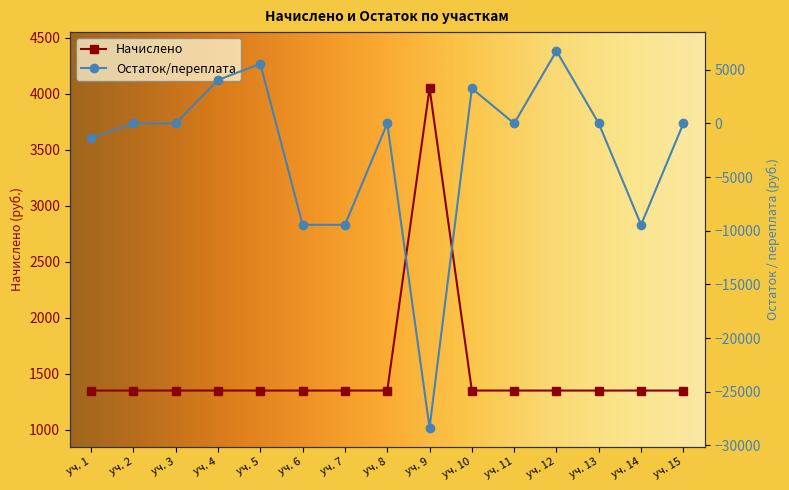

The value of Начислено at уч. 15 is 389. True or false?

False